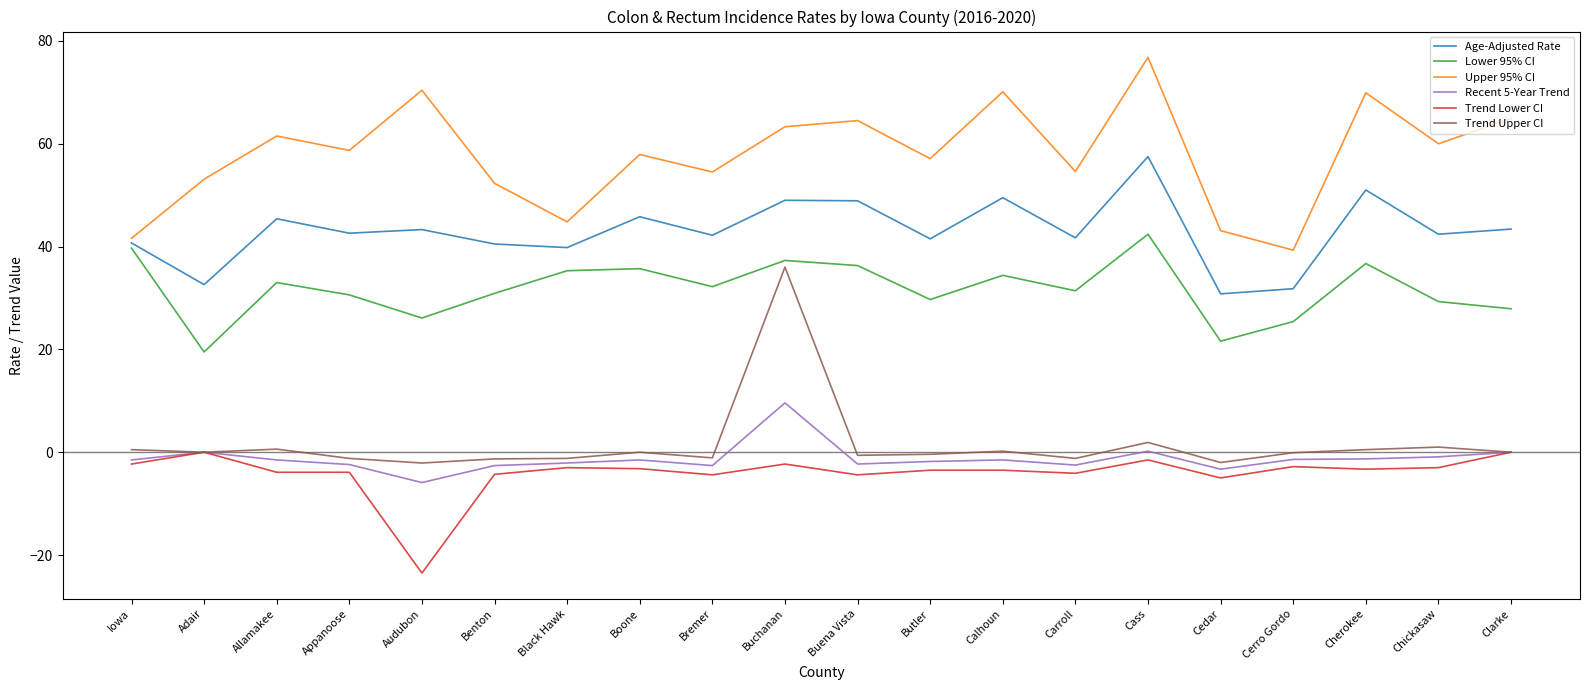

What is the smallest value displayed?

-23.5